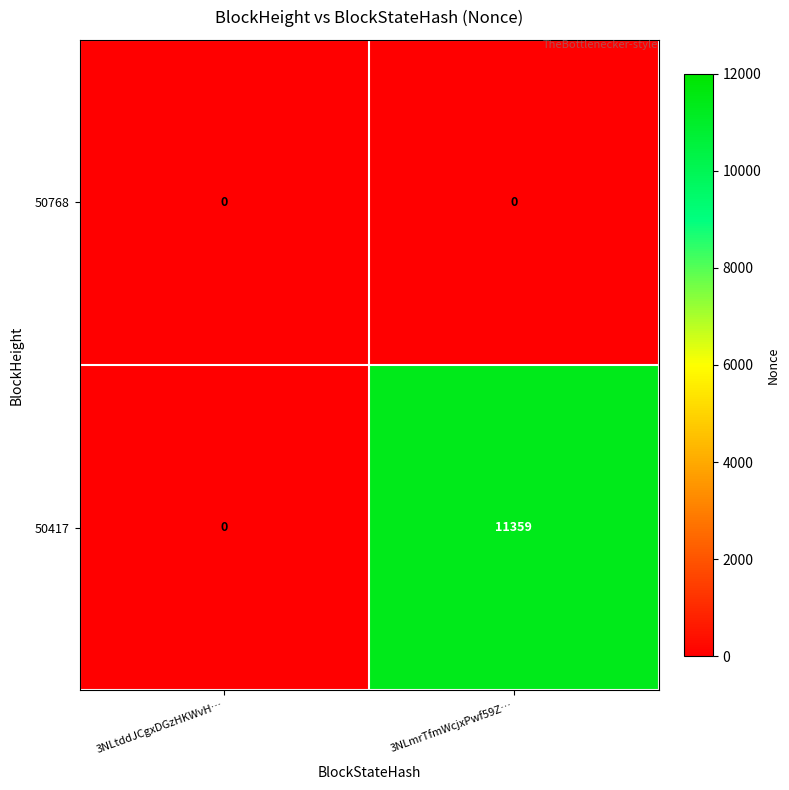

What is the sum of the 50417 values at 3NLmrTfmWcjxPwf59Z… and 3NLtddJCgxDGzHKWvH…?

11359